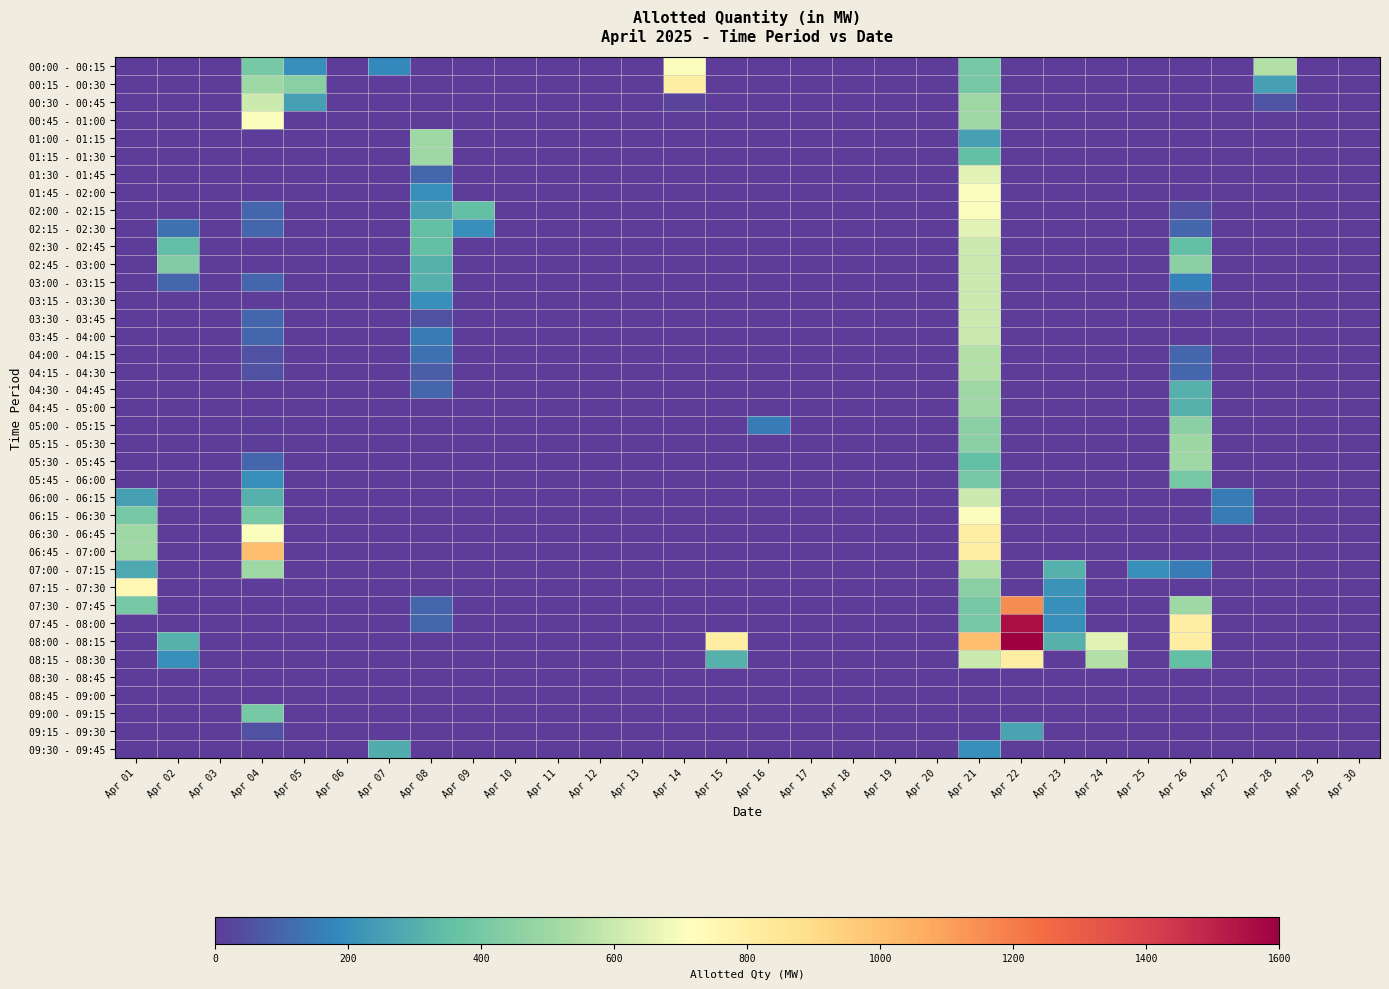

Rank the series by their maximum value, from highest to lowest.

08:00 - 08:15, 07:45 - 08:00, 07:30 - 07:45, 06:45 - 07:00, 00:15 - 00:30, 06:30 - 06:45, 08:15 - 08:30, 07:15 - 07:30, 00:00 - 00:15, 00:45 - 01:00, 01:45 - 02:00, 02:00 - 02:15, 06:15 - 06:30, 01:30 - 01:45, 02:15 - 02:30, 00:30 - 00:45, 02:30 - 02:45, 02:45 - 03:00, 03:00 - 03:15, 03:15 - 03:30, 03:30 - 03:45, 03:45 - 04:00, 06:00 - 06:15, 04:00 - 04:15, 04:15 - 04:30, 07:00 - 07:15, 01:00 - 01:15, 01:15 - 01:30, 04:30 - 04:45, 04:45 - 05:00, 05:30 - 05:45, 05:15 - 05:30, 05:00 - 05:15, 05:45 - 06:00, 09:00 - 09:15, 09:30 - 09:45, 09:15 - 09:30, 08:30 - 08:45, 08:45 - 09:00